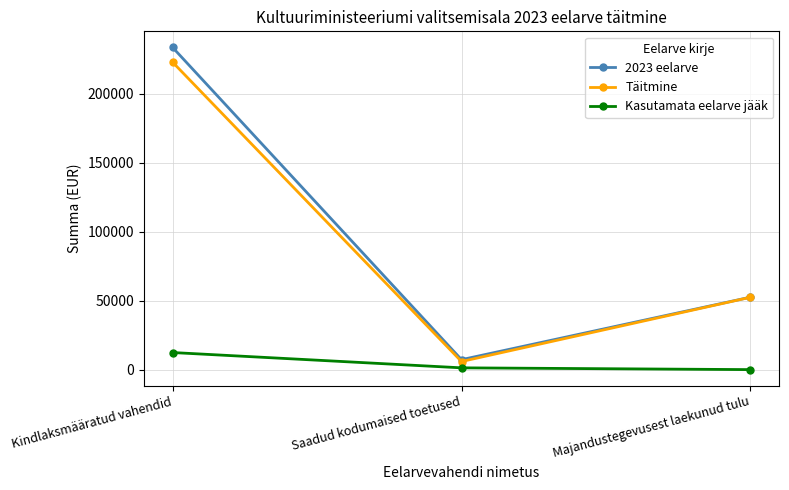

Is the value of 2023 eelarve at Majandustegevusest laekunud tulu greater than the value of Täitmine at Kindlaksmääratud vahendid?

No